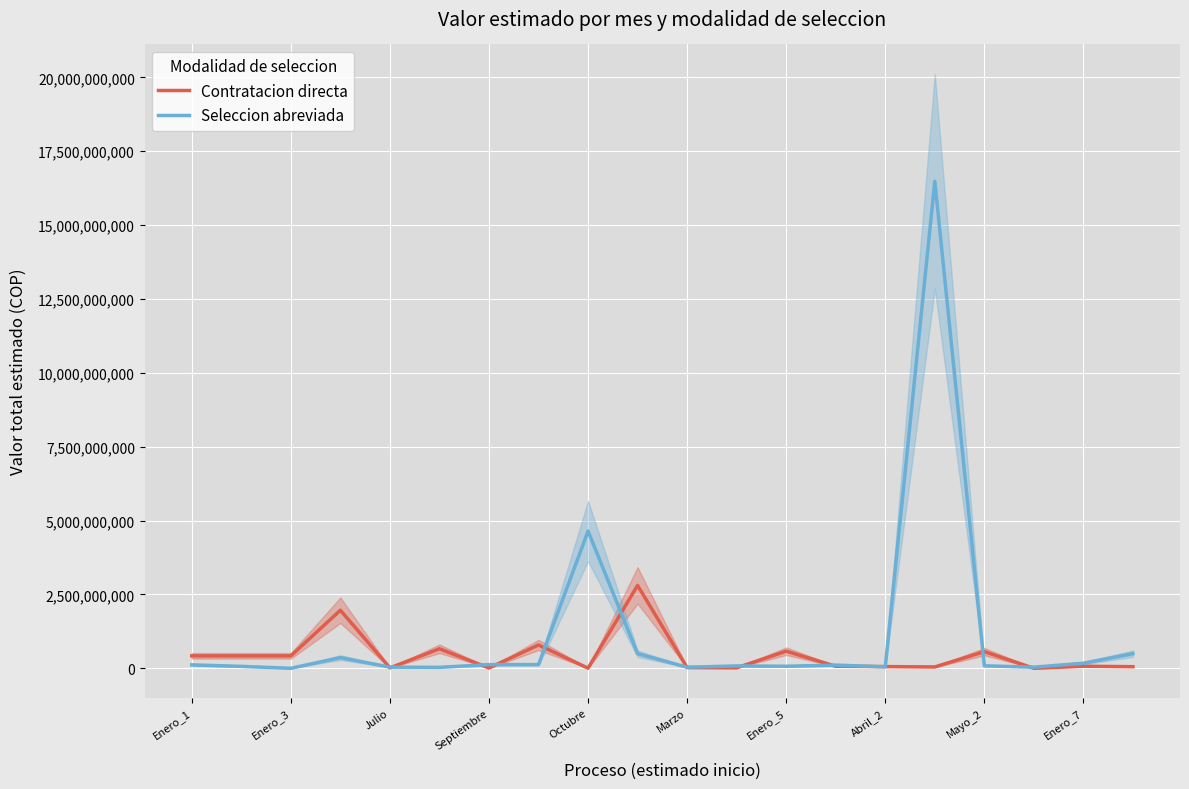

Does the chart display data point markers on the line(s)?

No